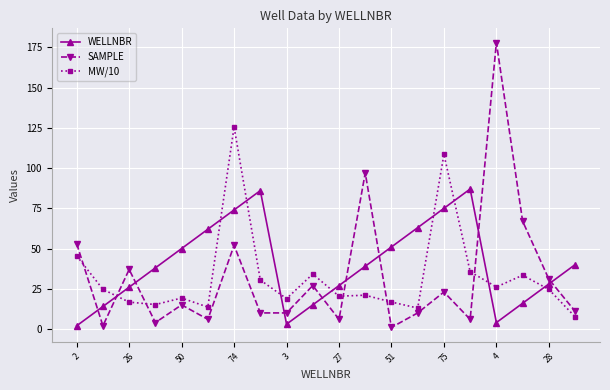

After their last crossing, which series has the higher values: MW/10 or WELLNBR?

WELLNBR